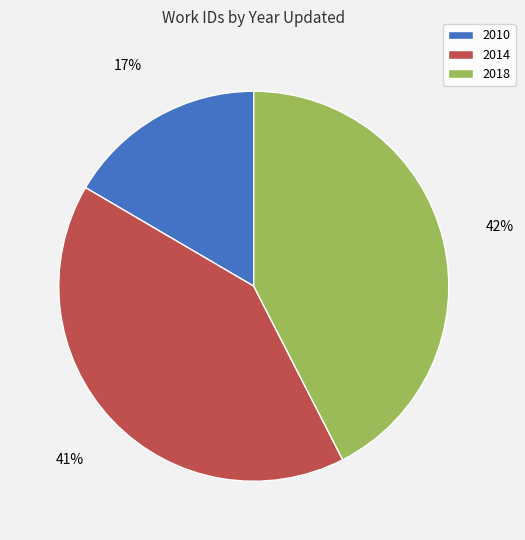

Is there a majority slice in this chart?

No